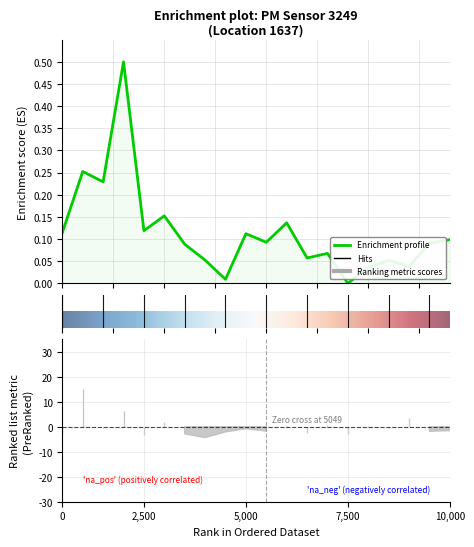

Reading left to right, extract all data points from this chart.

0.1	0.3	0.2	0.5	0.1	0.2	0.1	0.1	0.0	0.1	0.1	0.1	0.1	0.1	0.0	0.0	0.1	0.0	0.1	0.1